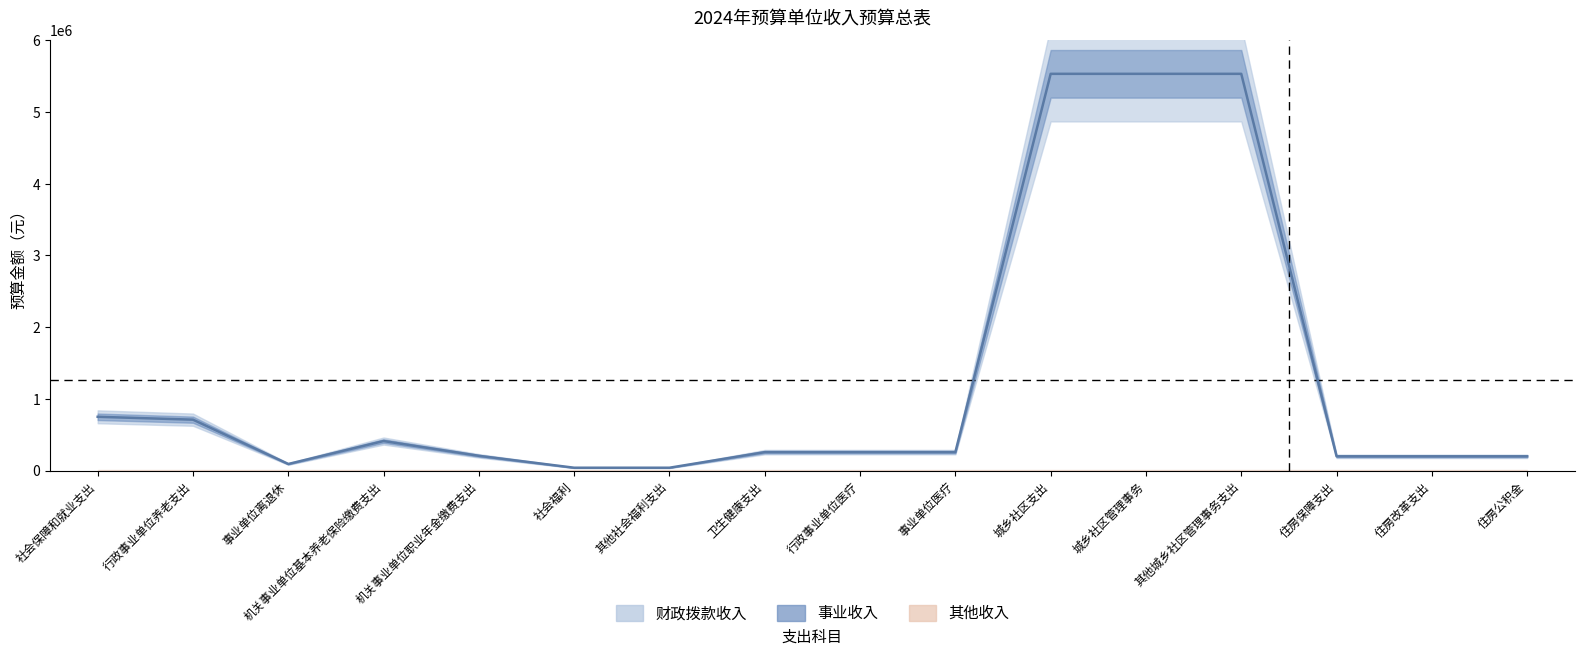

True or false: 事业收入 and 其他收入 intersect in this chart.

False